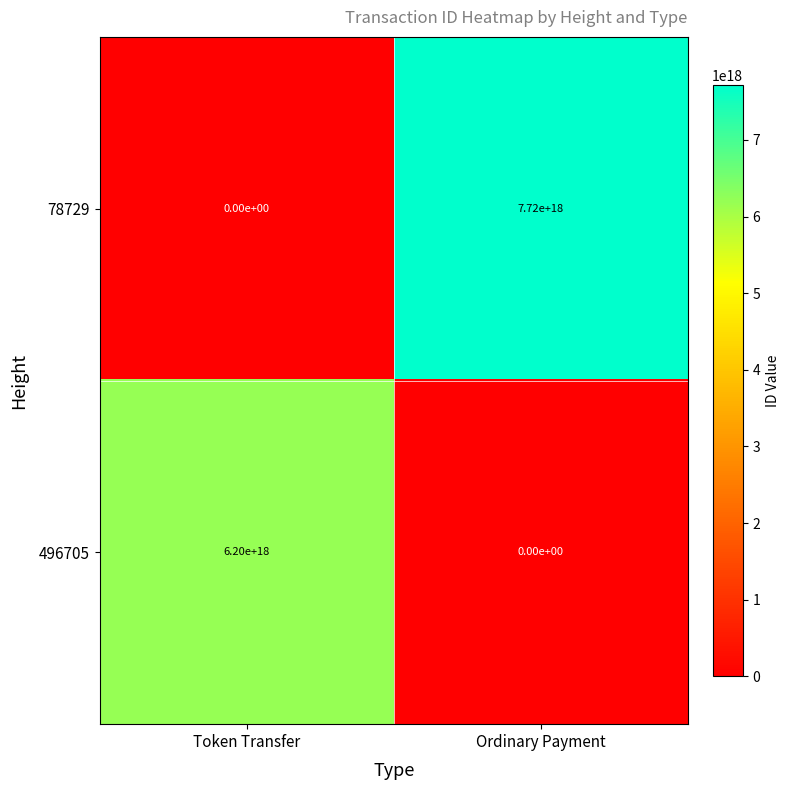

At which category is the sum across all series the highest?

Ordinary Payment